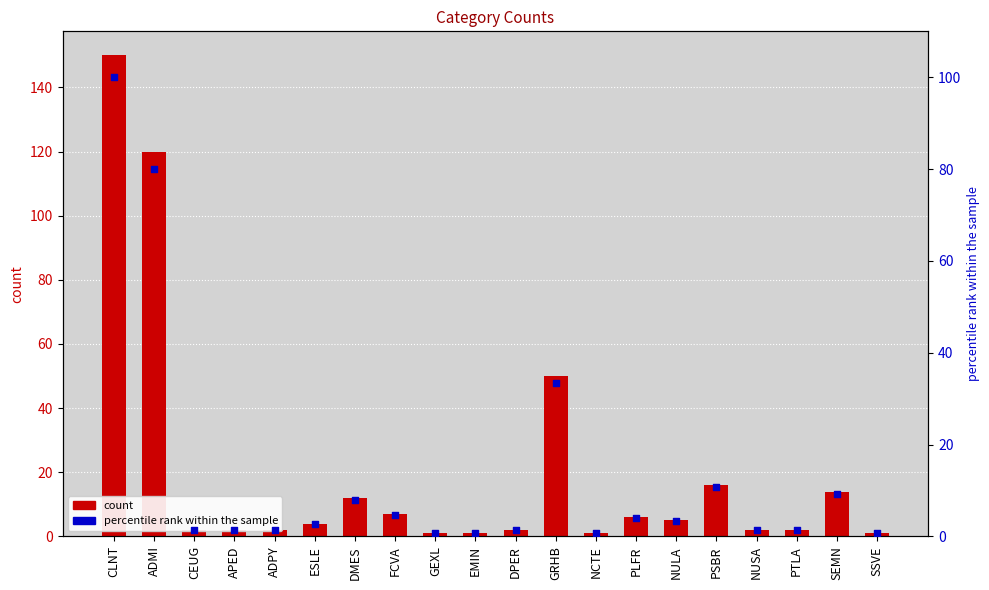

Is the value of percentile rank within the sample at NULA greater than the value of count at GRHB?

No